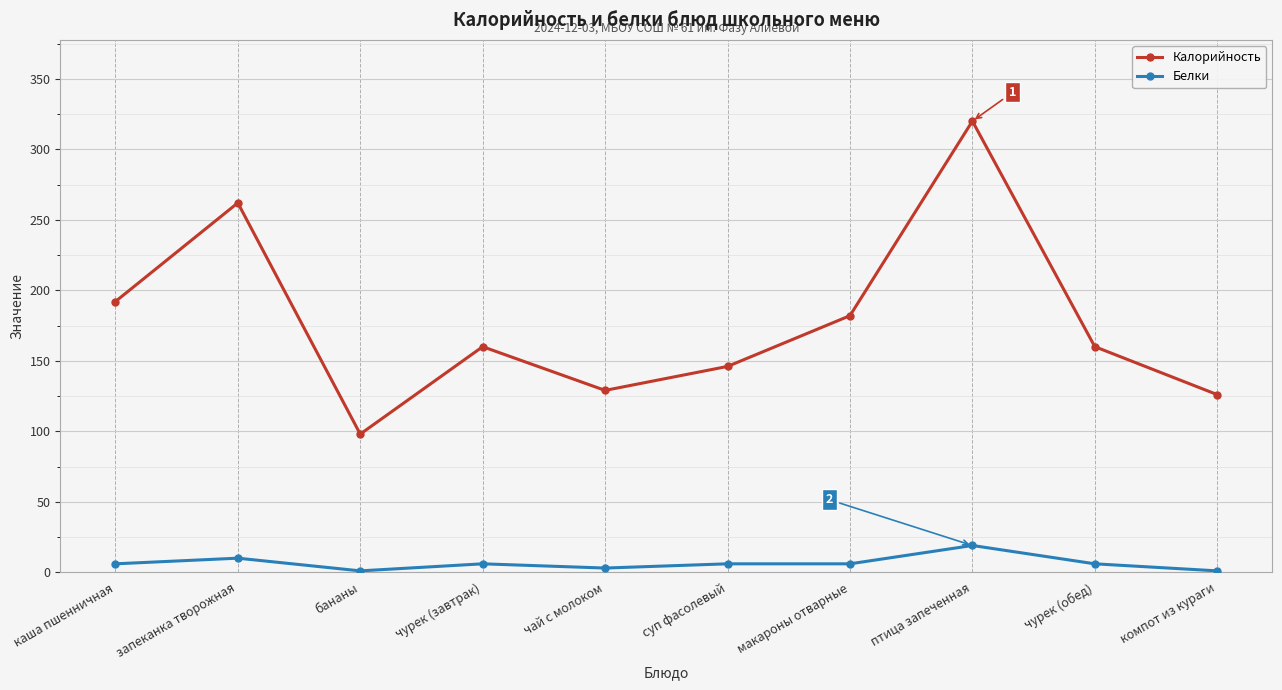

Count the number of categories in the chart.

10